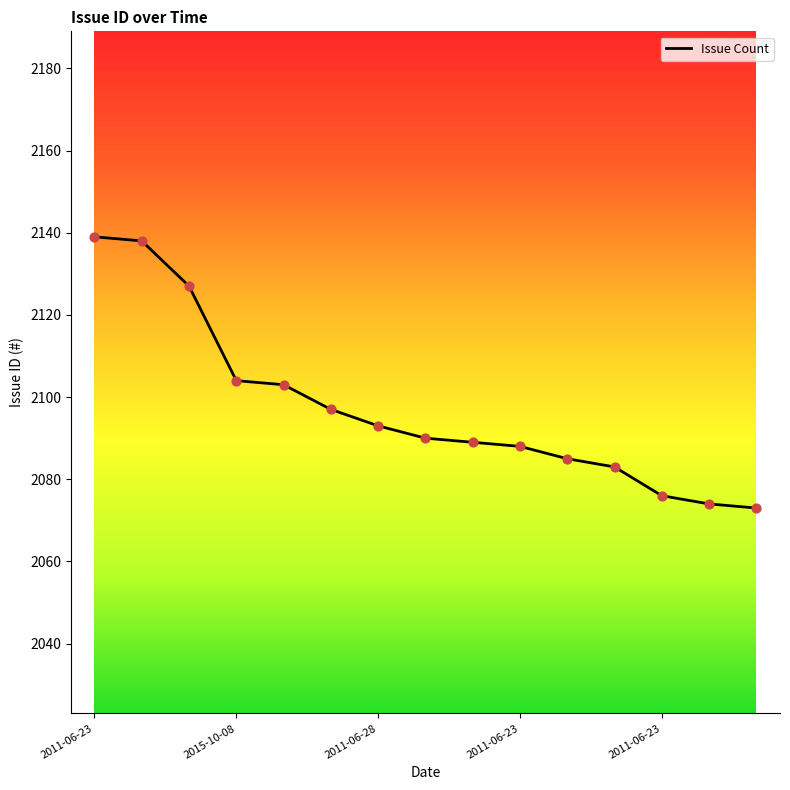

What is the difference between the maximum and minimum values?

66